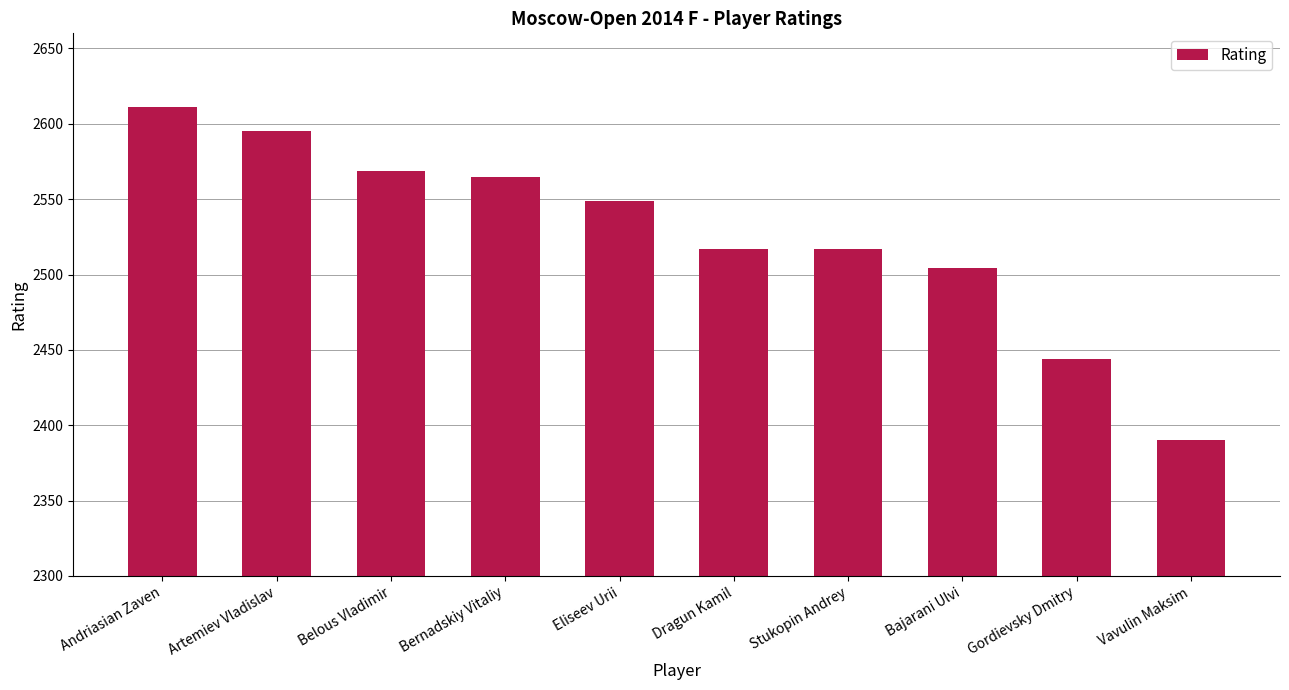

Reading right to left, transcribe all the data shown in this chart.

Vavulin Maksim=2390	Gordievsky Dmitry=2444	Bajarani Ulvi=2504	Stukopin Andrey=2517	Dragun Kamil=2517	Eliseev Urii=2549	Bernadskiy Vitaliy=2565	Belous Vladimir=2569	Artemiev Vladislav=2595	Andriasian Zaven=2611